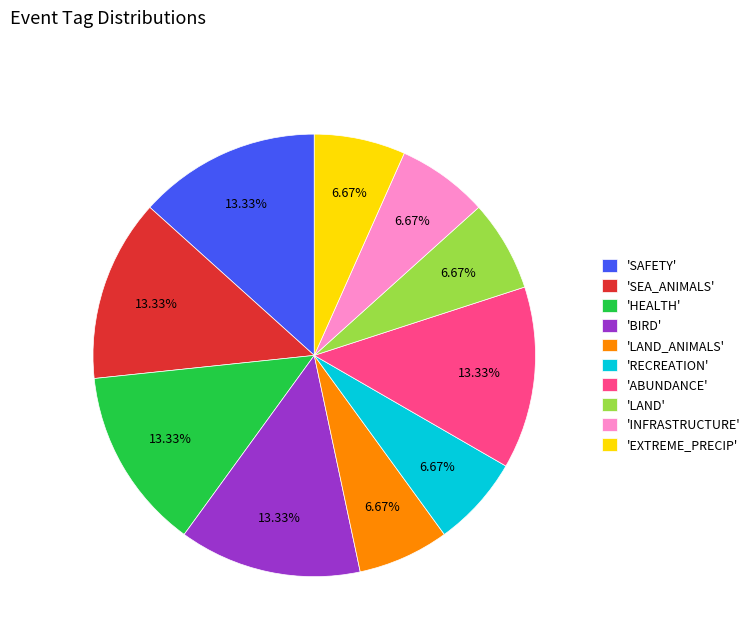

Is there a majority slice in this chart?

No